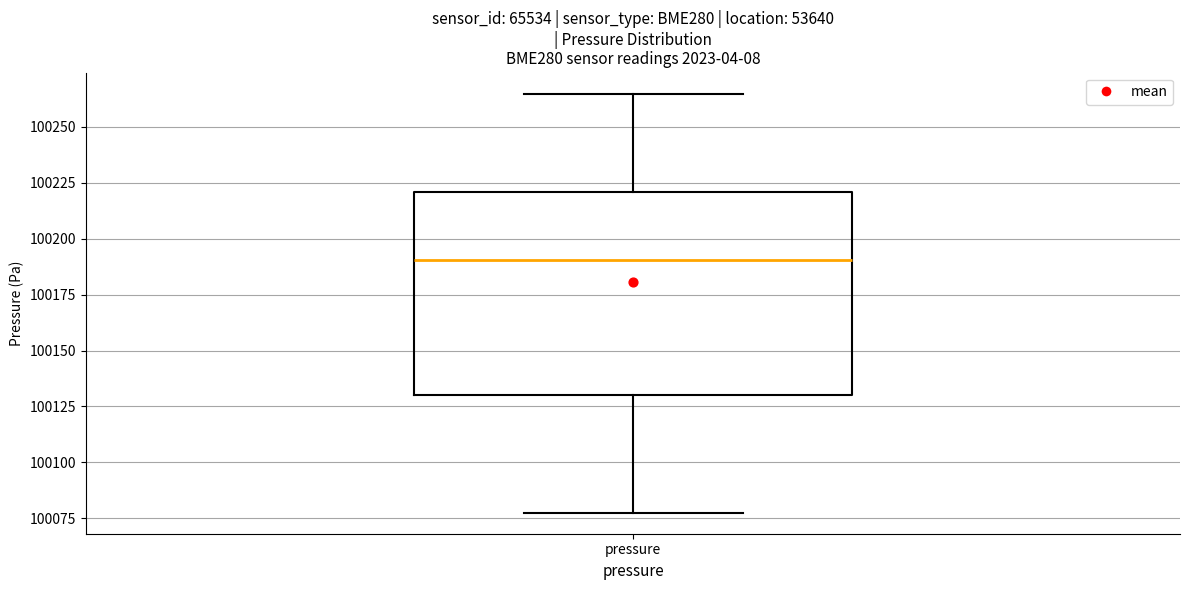

Transcribe this box plot: give where the median line is, the range the box spans, and where the two whiskers end, as read against the y-axis. The values are not printed on the chart, so give them approximately, as read against the axis.

median 100190, box 100130 to 100220, whiskers 100075 to 100265